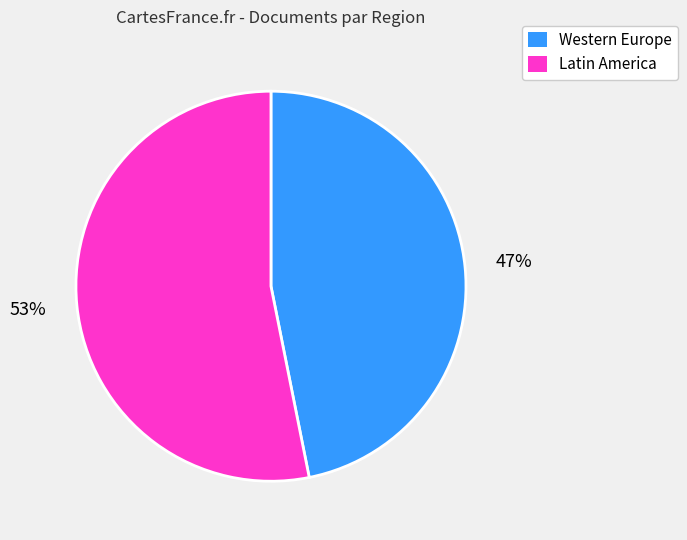

To the nearest percent, what is the difference between the largest and smallest slice percentages?

6%